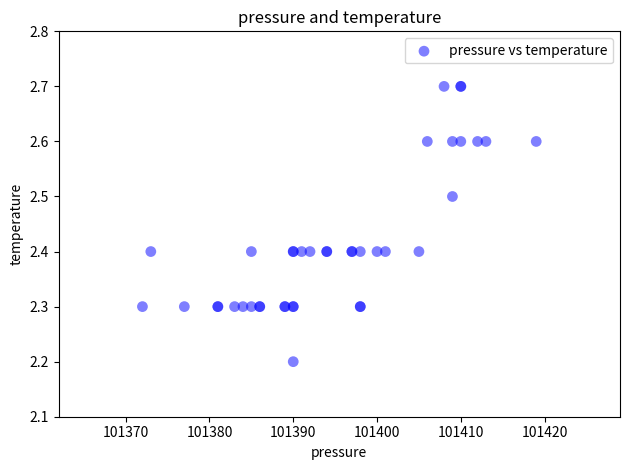

What Y value in the scatter plot is closest to 2?

2.2